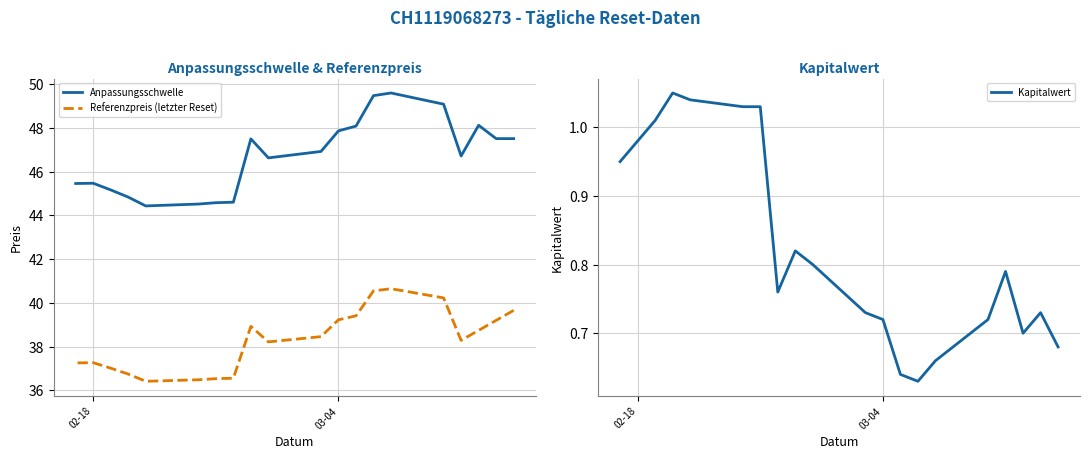

True or false: Anpassungsschwelle and Kapitalwert intersect in this chart.

False